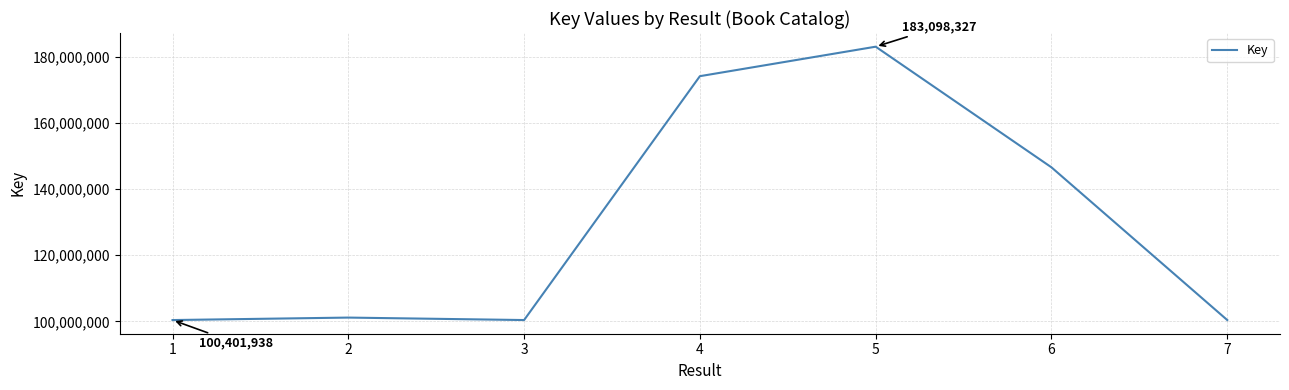

Where is the data nearest to the value 141750132?

6